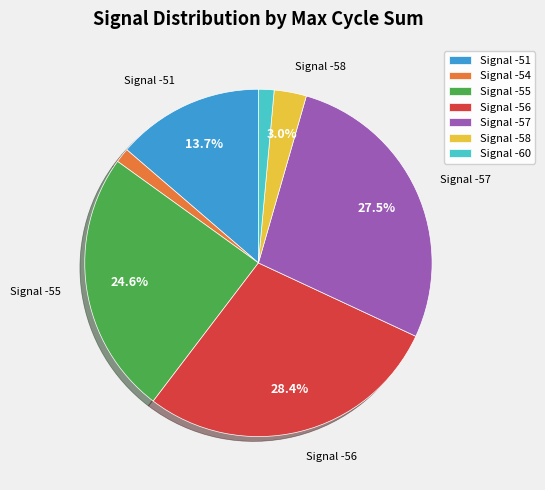

Which slice is the largest?

Signal -56